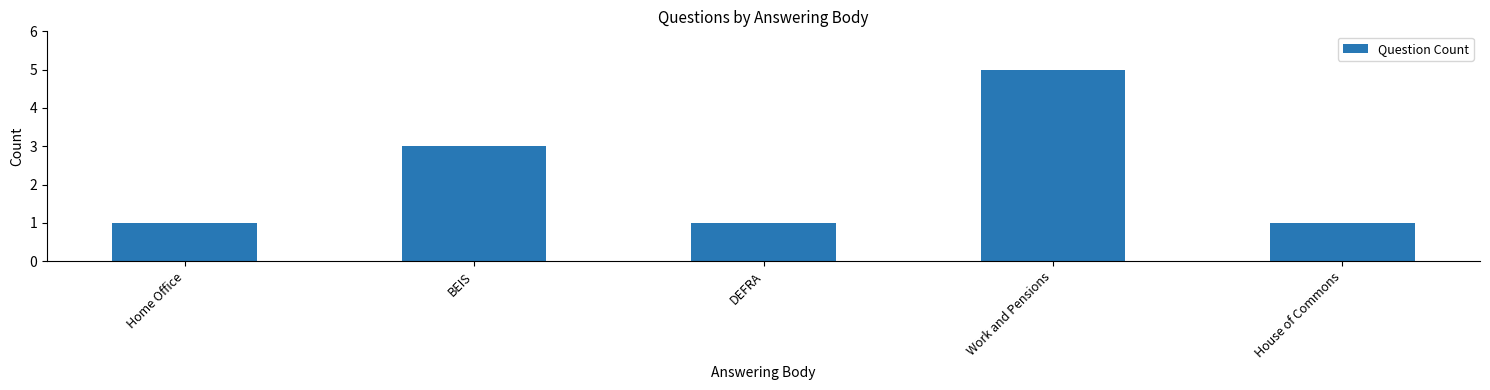

Which label corresponds to the largest value in the chart?

Work and Pensions